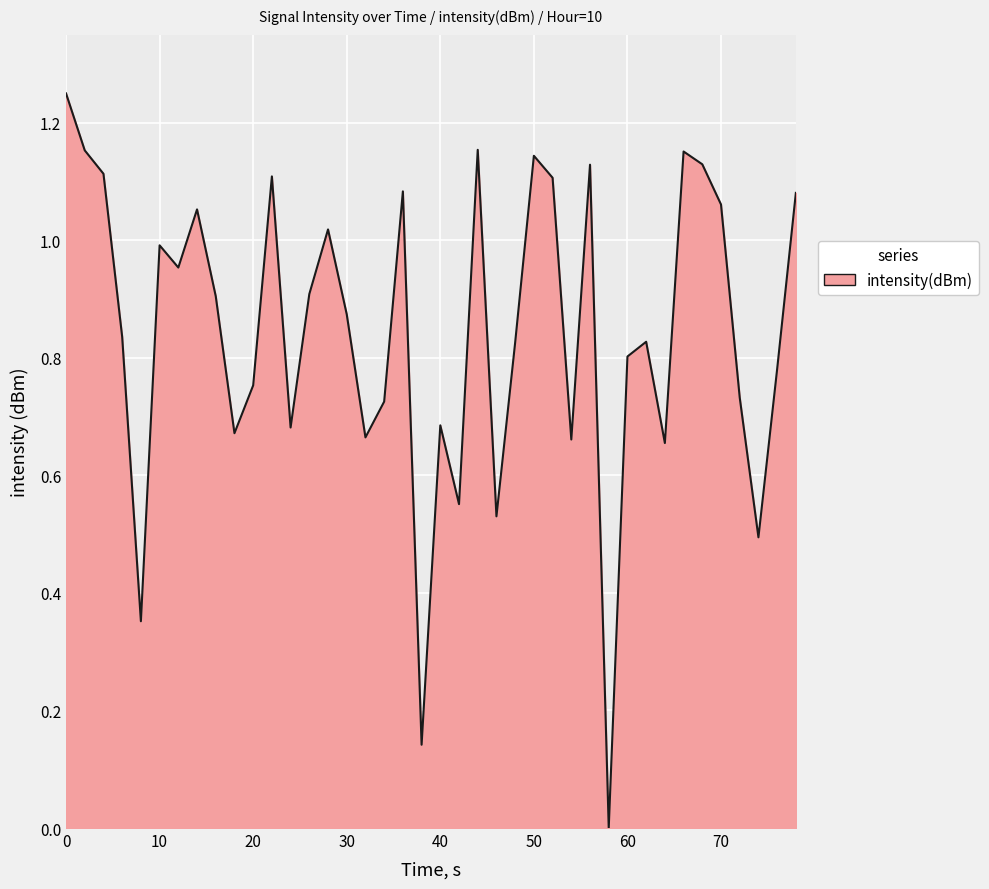

Does the chart display data point markers on the line(s)?

No